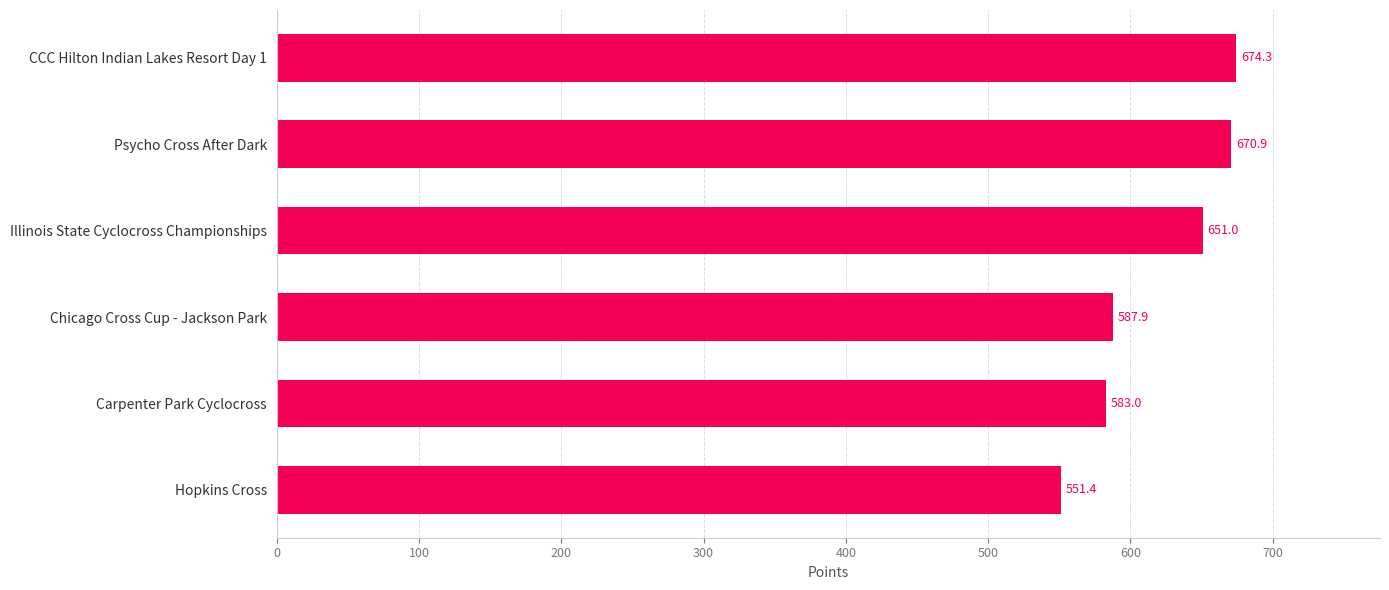

What is the difference between the second highest and minimum values?

119.5